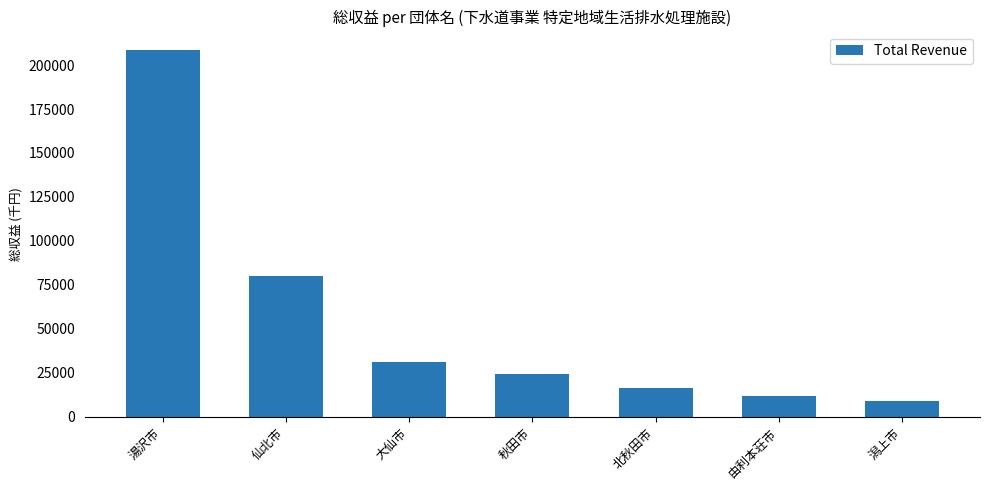

List the labels in order of value, smallest first.

潟上市, 由利本荘市, 北秋田市, 秋田市, 大仙市, 仙北市, 湯沢市